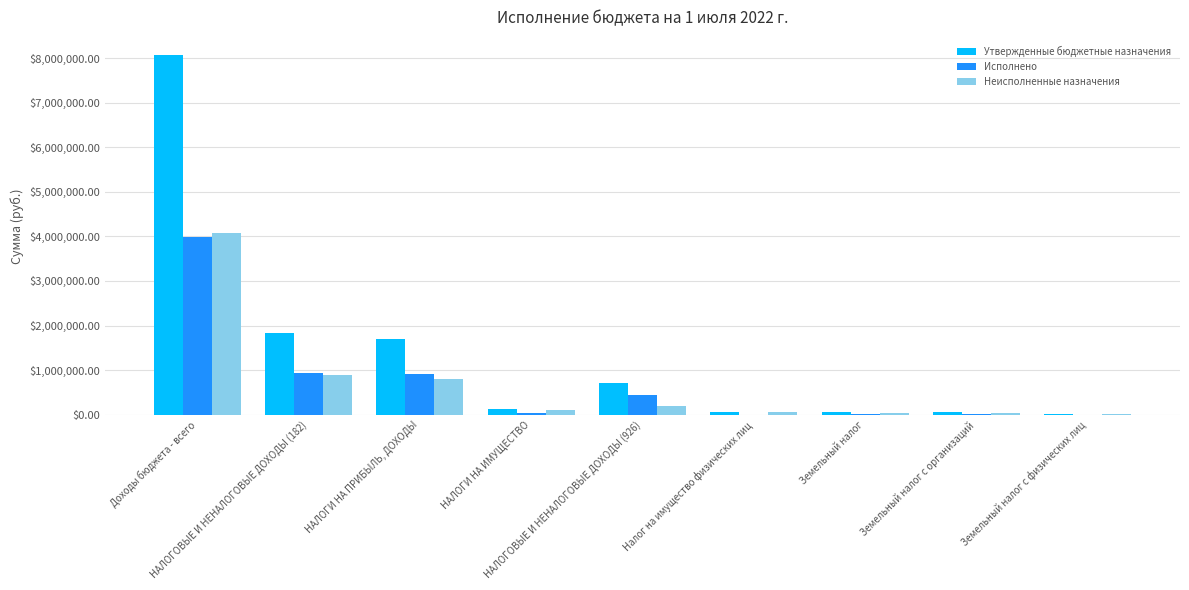

Are the bars grouped side by side (vs. stacked)?

Yes